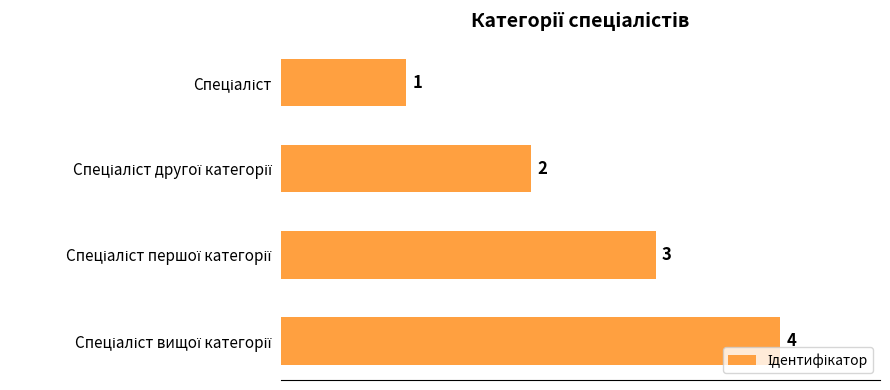

What is the difference between the maximum and minimum values?

3